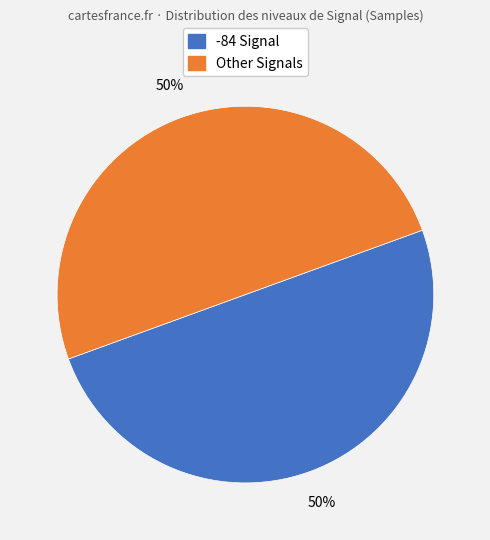

To the nearest percent, what is the average slice percentage?

50%